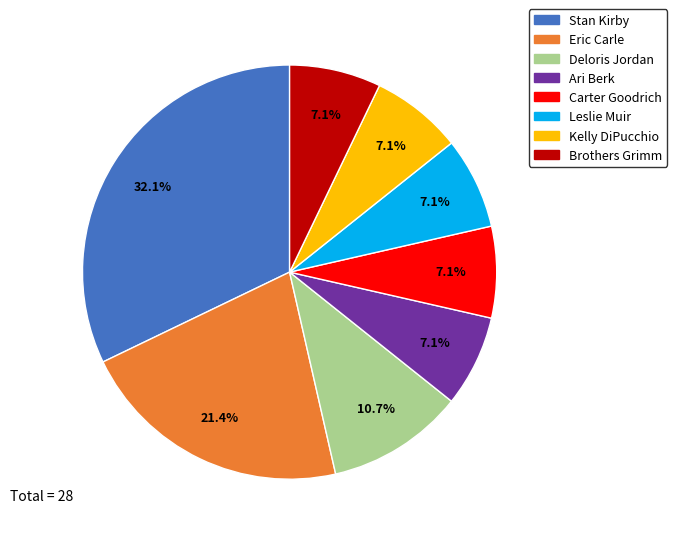

Which category has the biggest portion of the pie?

Stan Kirby